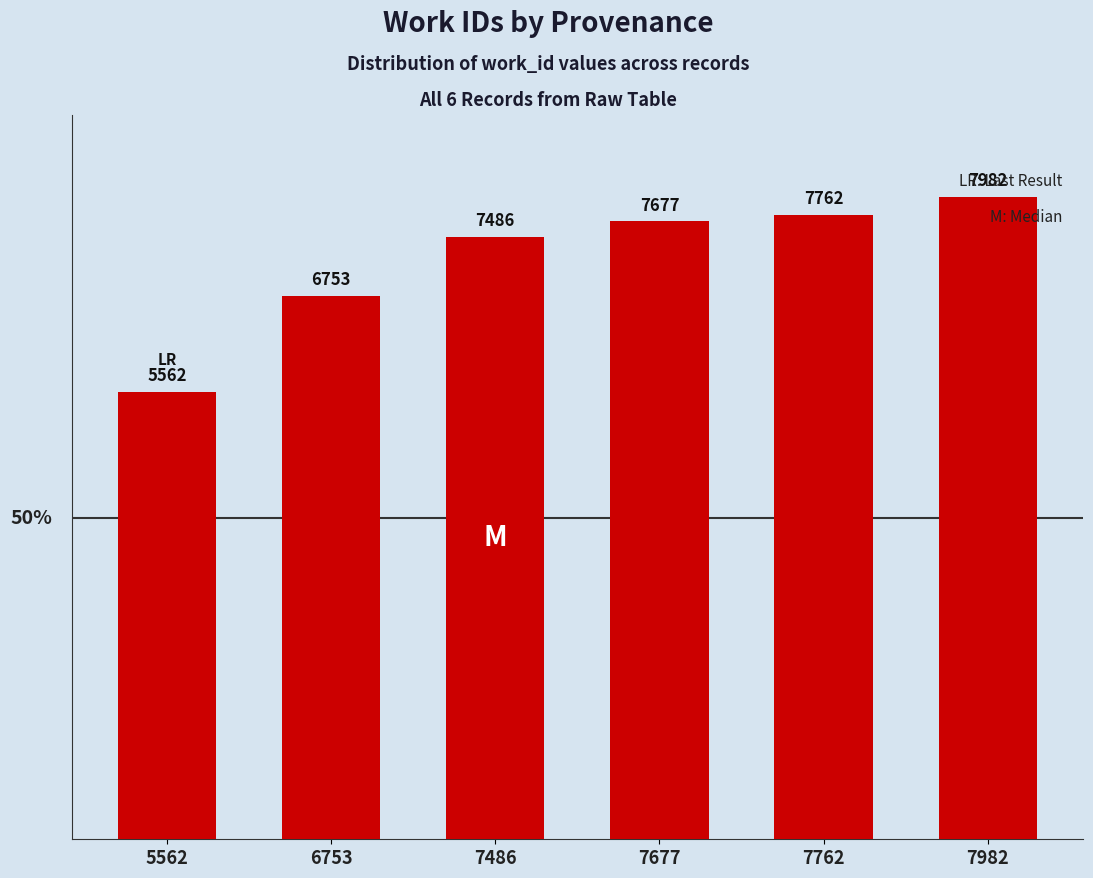

Which label corresponds to the largest value in the chart?

7982